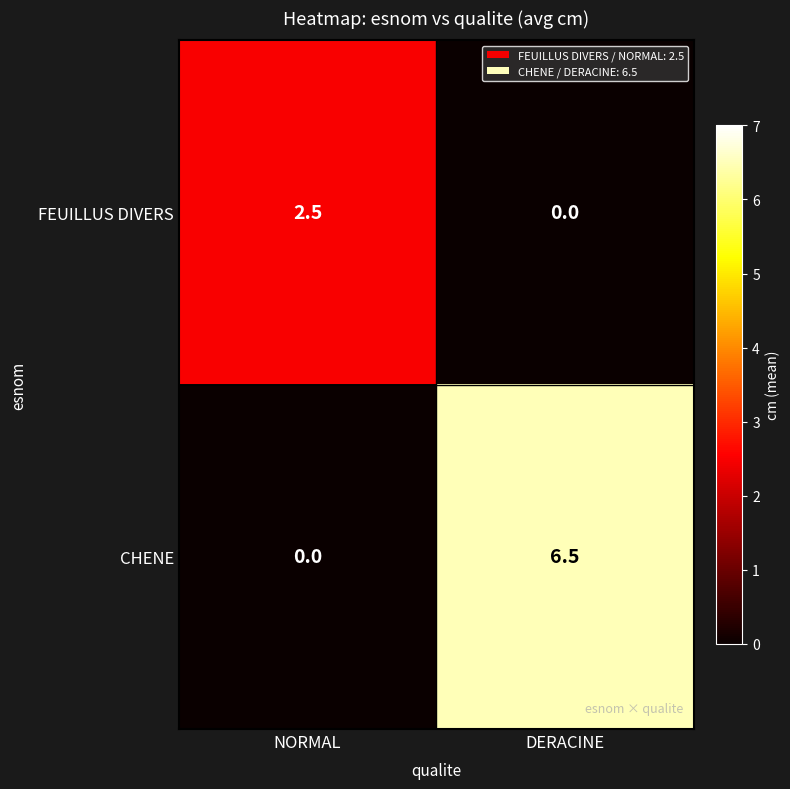

Which series changed the most between NORMAL and DERACINE?

CHENE